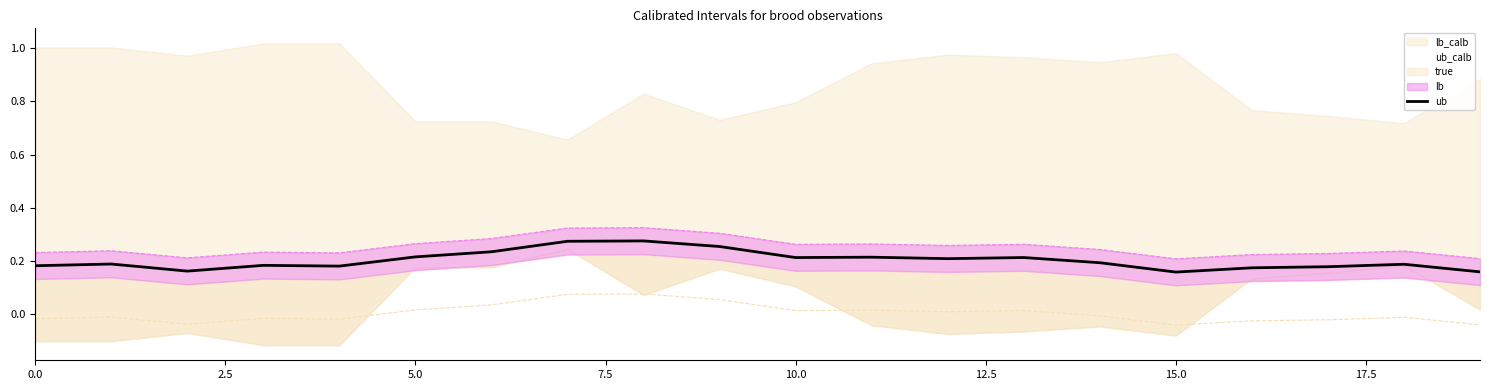

What is the label of the 3rd point from the right?

17